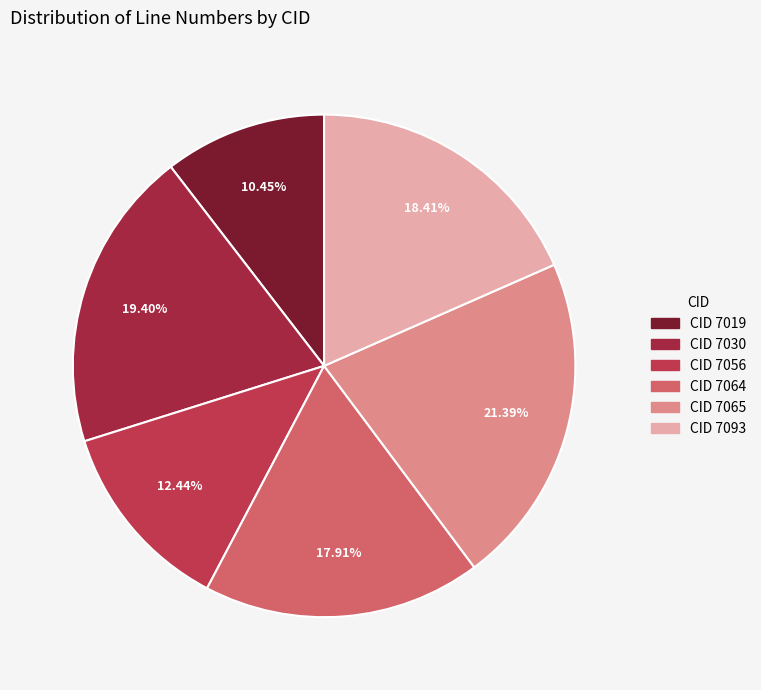

To the nearest percent, what is the average slice percentage?

17%